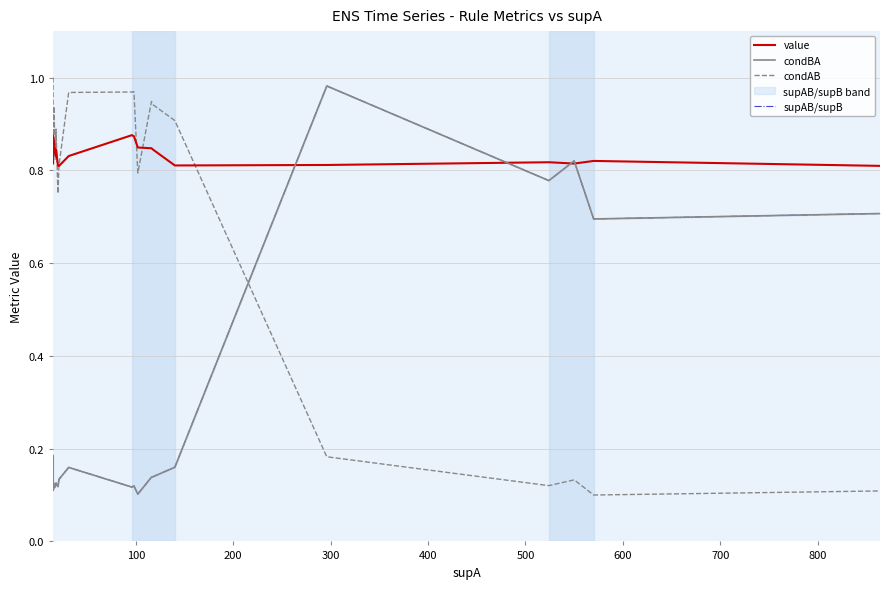

True or false: condAB has more than 1 interior local peaks.

True